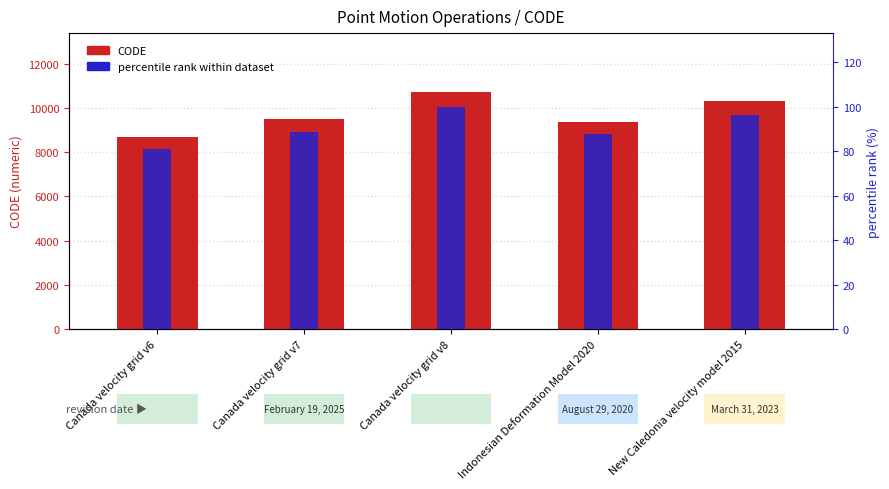

Which series changed the most between Canada velocity grid v6 and Indonesian Deformation Model 2020?

CODE